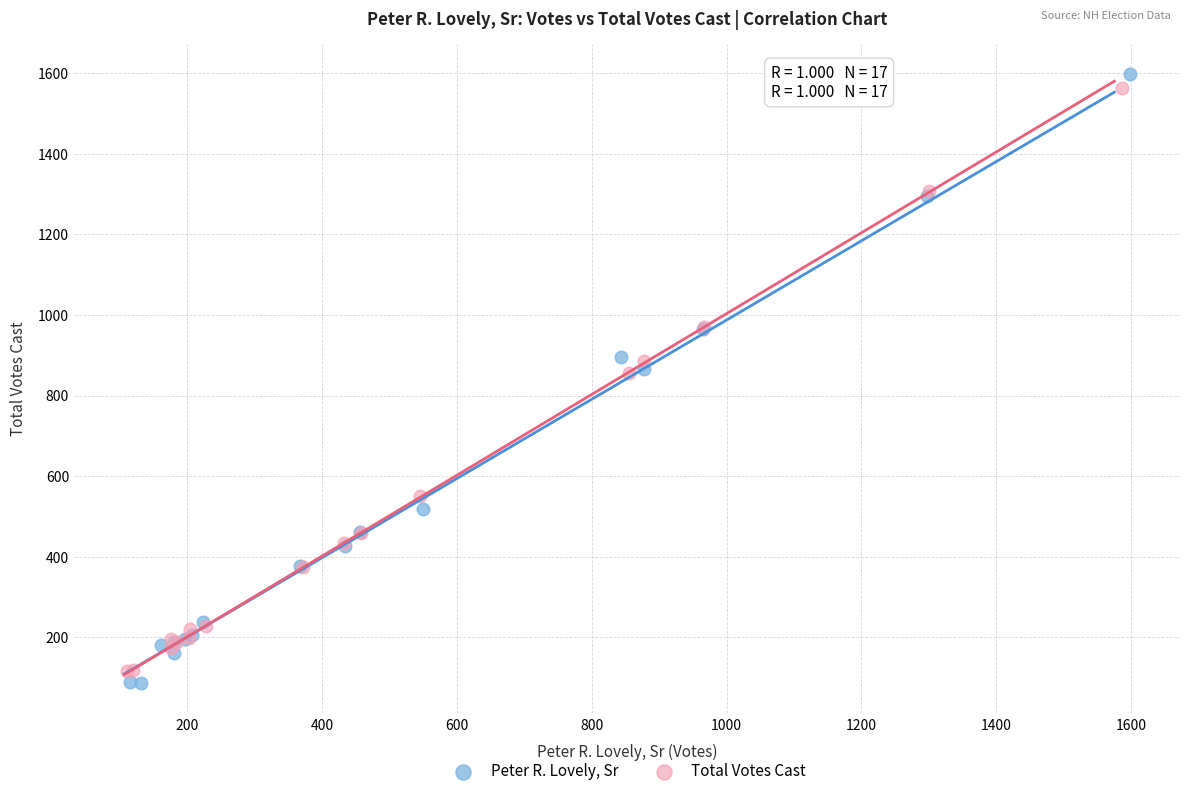

Which series has the largest Y range (max minus min)?

Peter R. Lovely, Sr